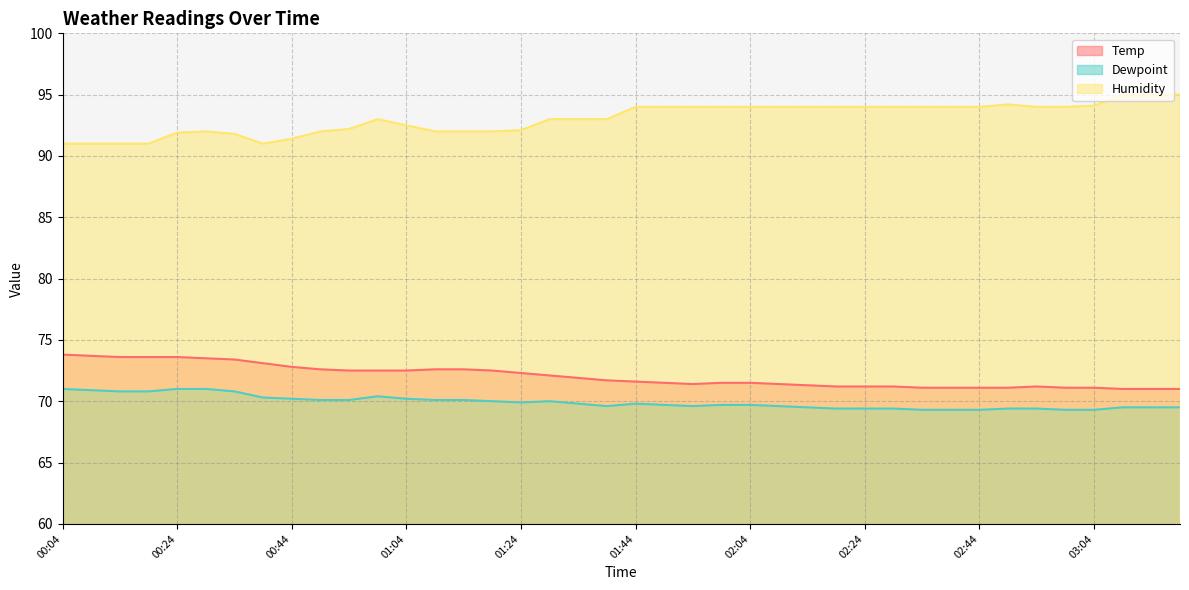

What is the sum of the Dewpoint values at 03:09 and 00:04?

140.5